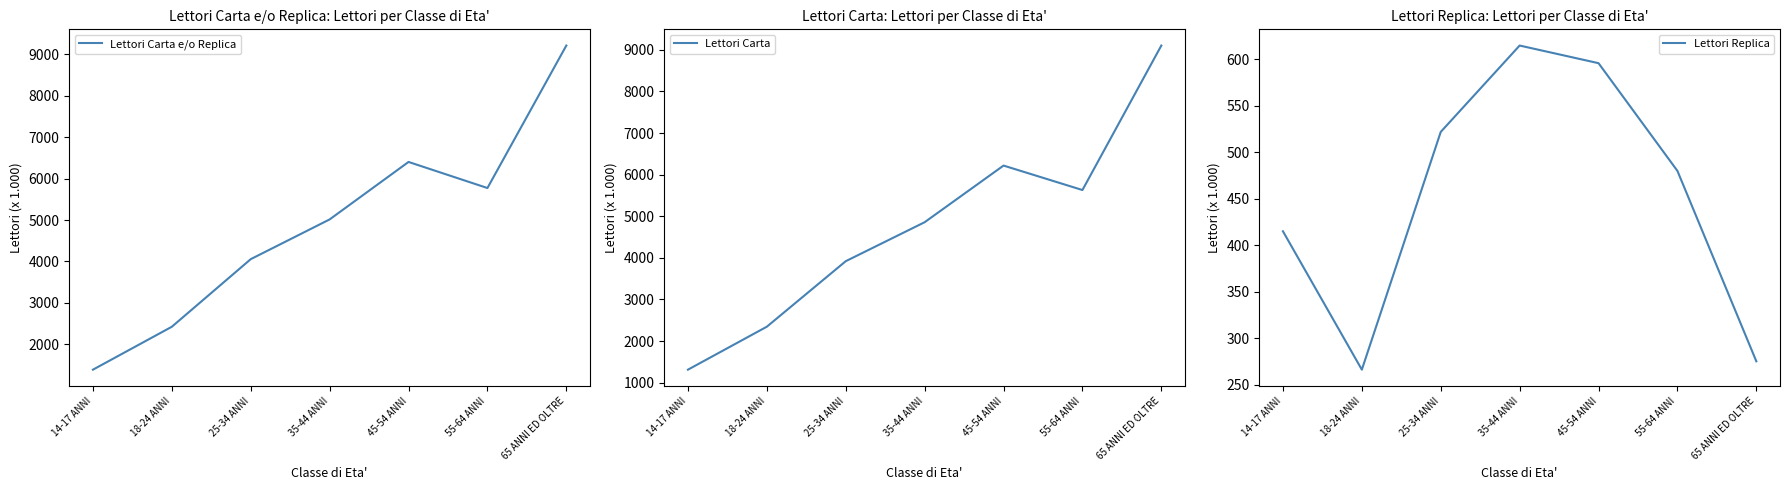

How many data points in Lettori Replica are less than 480?

3